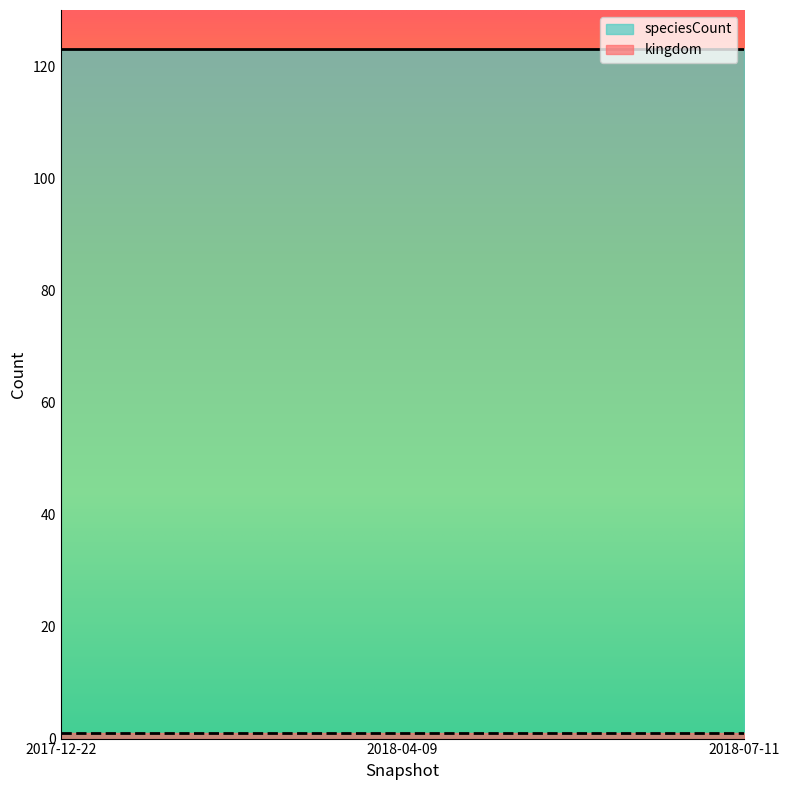

What is the highest value of the speciesCount series?

123